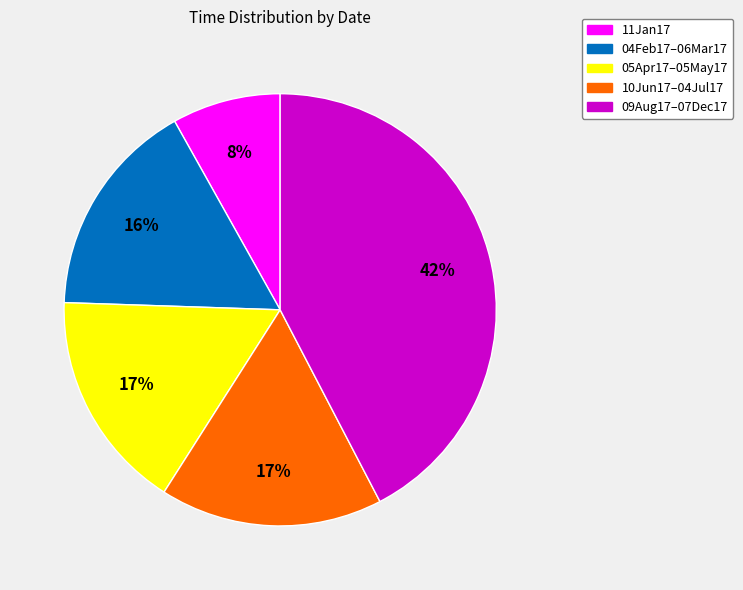

To the nearest percent, what is the average slice percentage?

20%